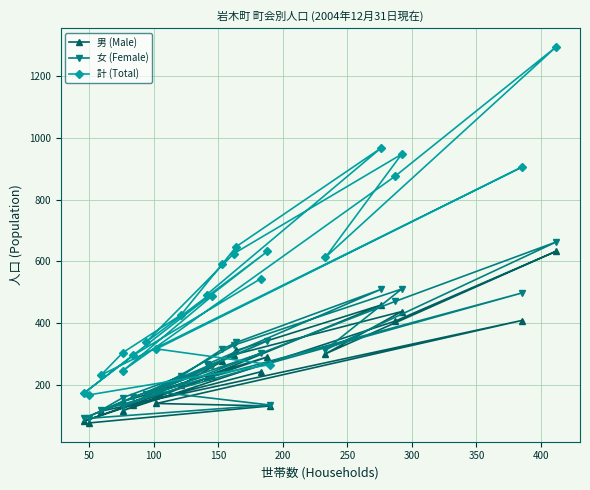

Which series has the largest total across all categories?

計 (Total)